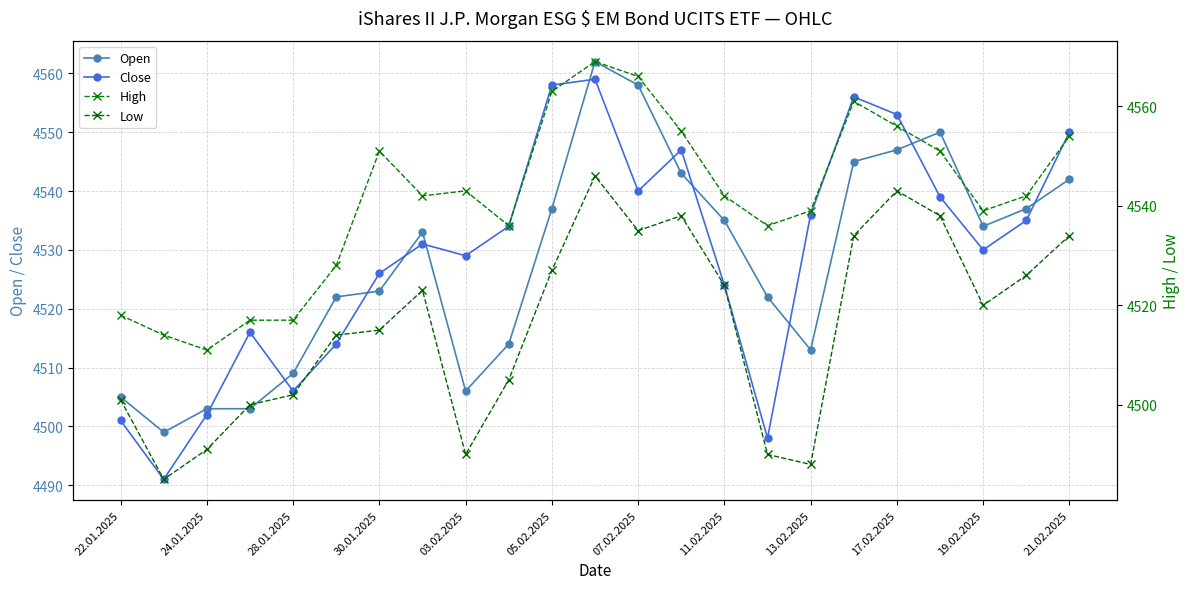

Which series ends up on top after the final intersection of Close and Open?

Close